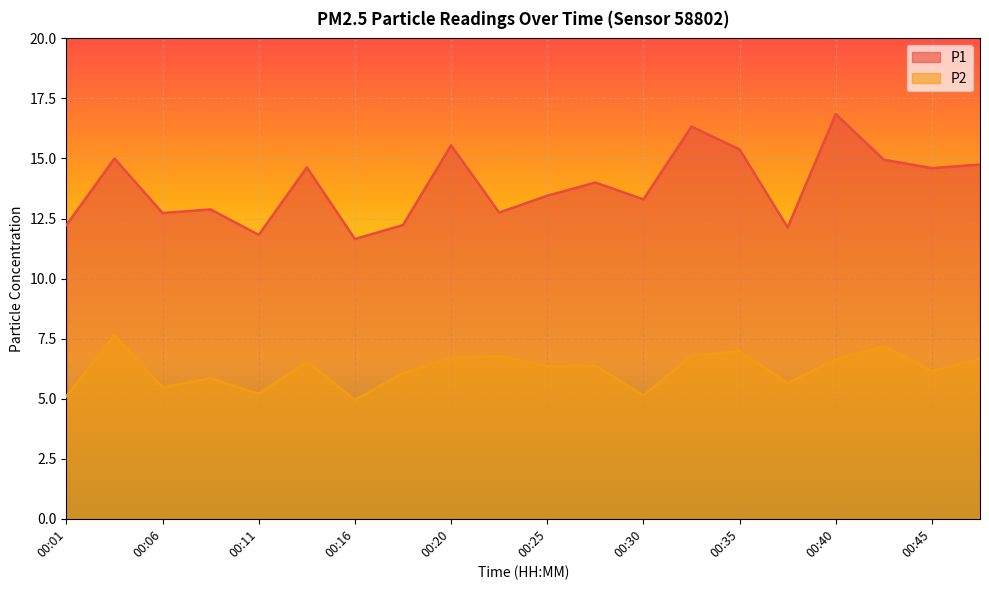

How many lines are shown in the chart?

2